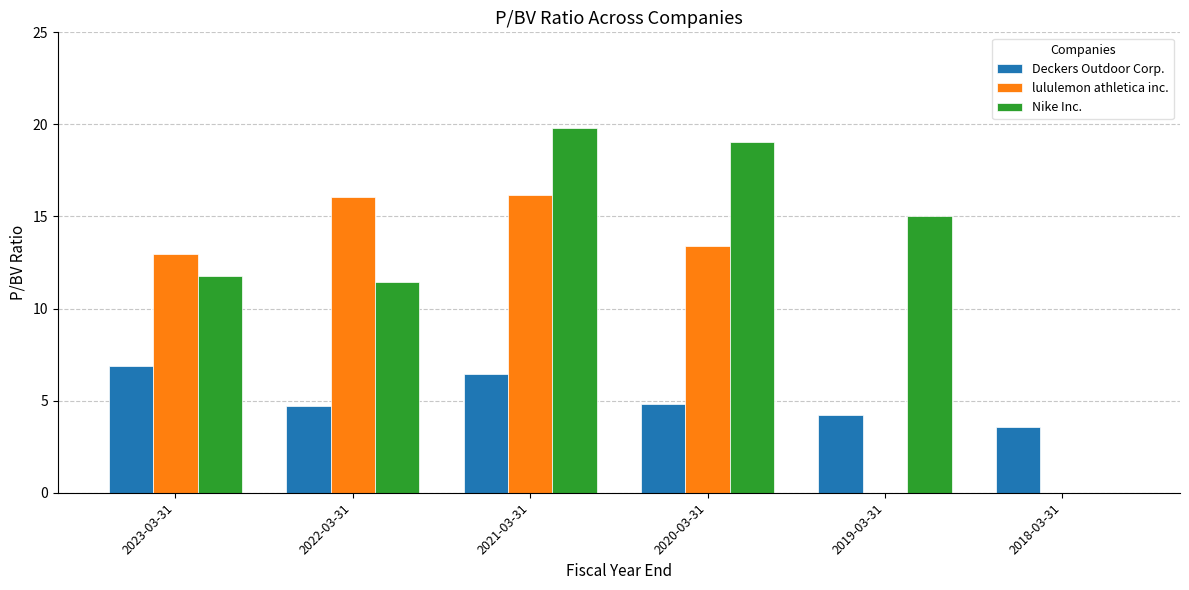

True or false: Deckers Outdoor Corp. has a value of 6.4 at 2019-03-31.

False